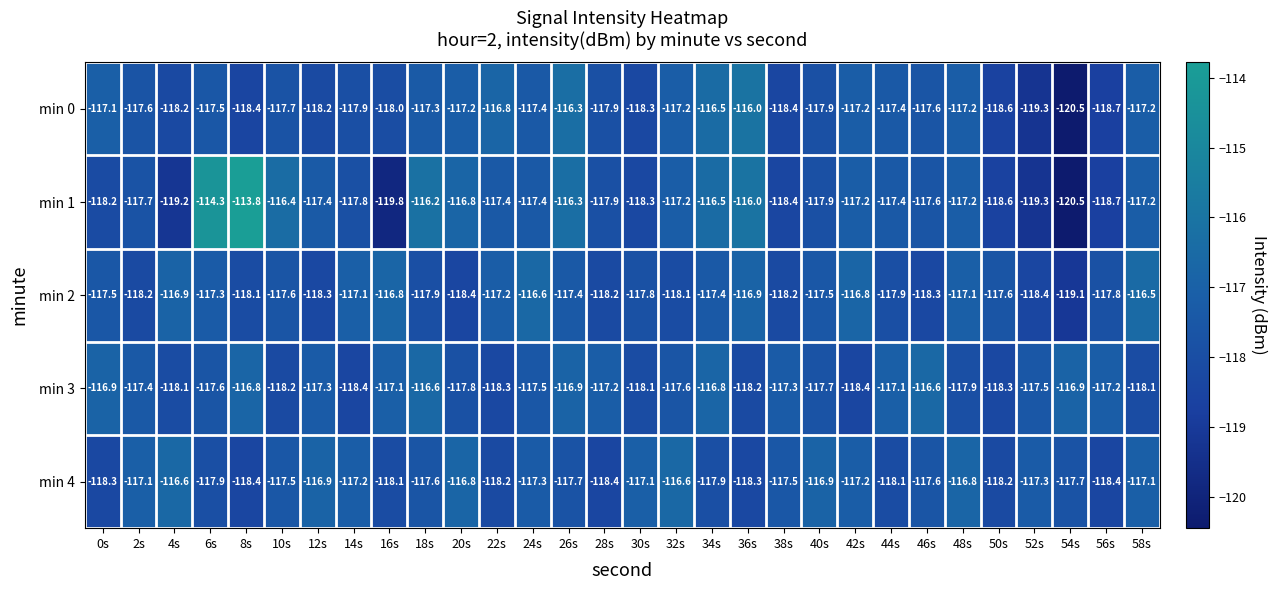

Which series has the largest total across all categories?

min 1